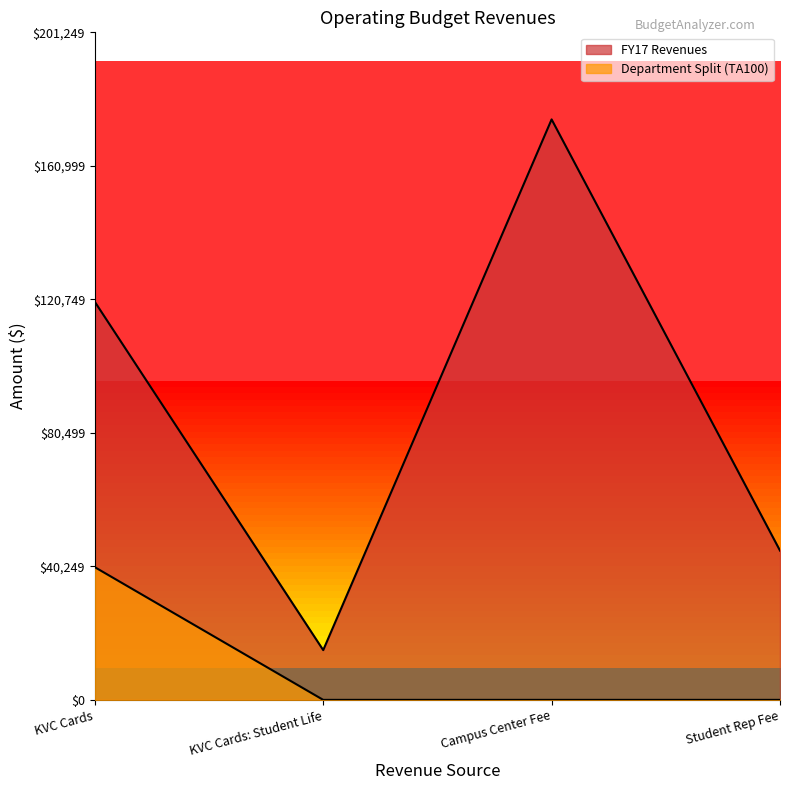

List the series in order of their peak value, lowest first.

Department Split (TA100), FY17 Revenues